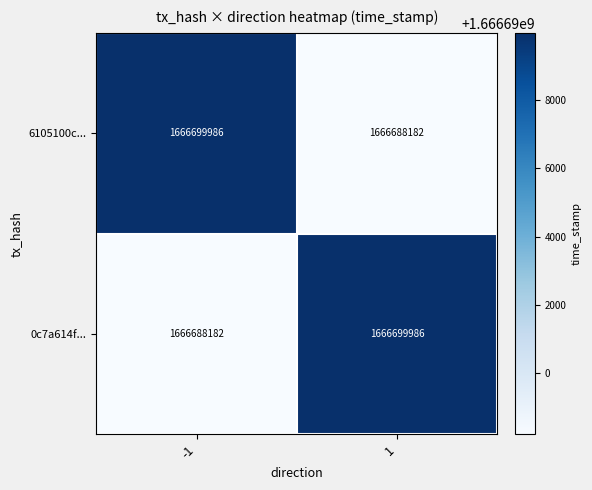

What is the approximate value of 6105100c... at 1, to the nearest 10?

1666688180